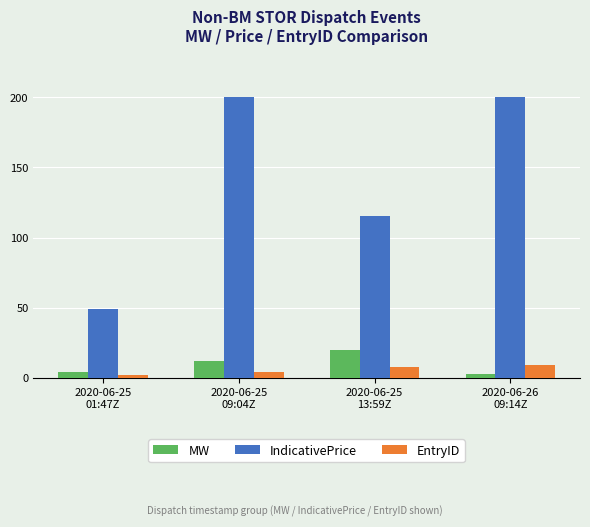

What is the average value of the MW series?

9.8